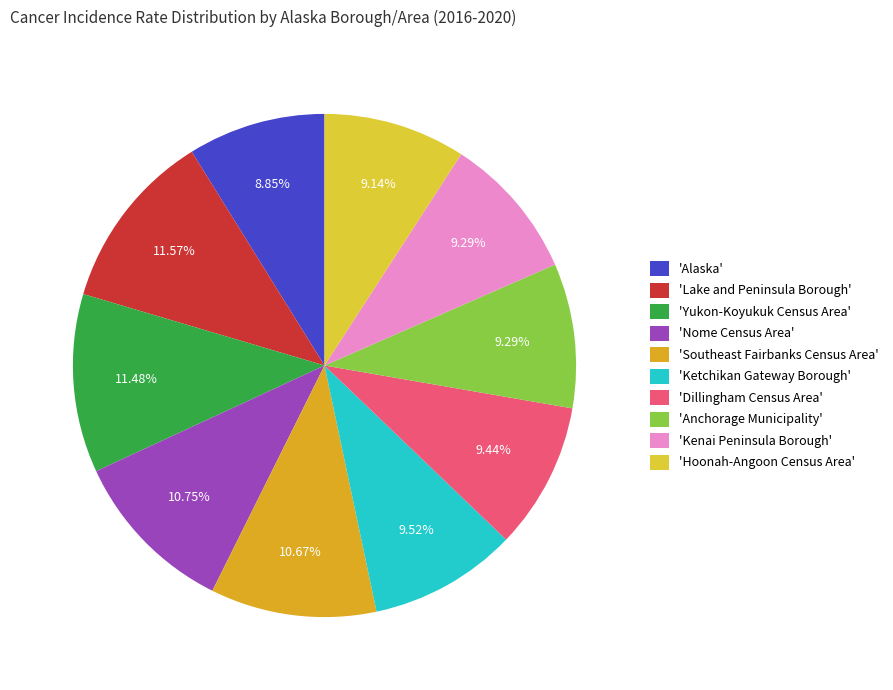

How many slices are in this pie chart?

10